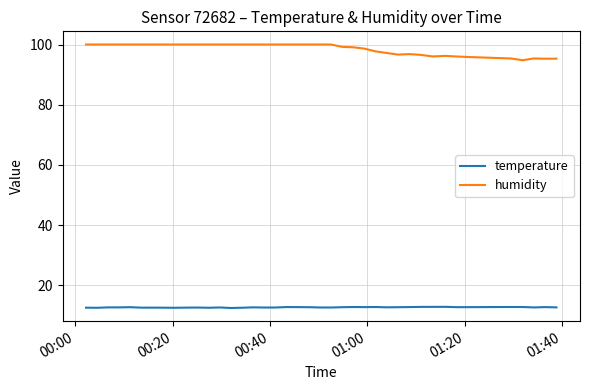

What is the minimum value for humidity?

94.8